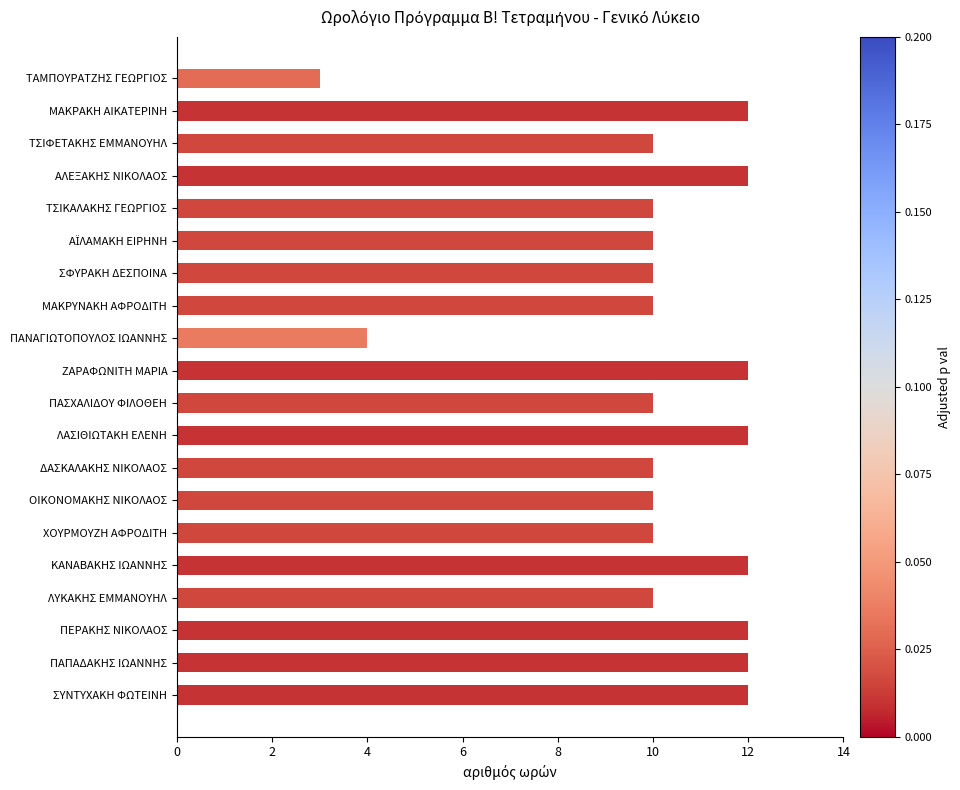

True or false: the data shows 2 at ΟΙΚΟΝΟΜΑΚΗΣ ΝΙΚΟΛΑΟΣ.

False